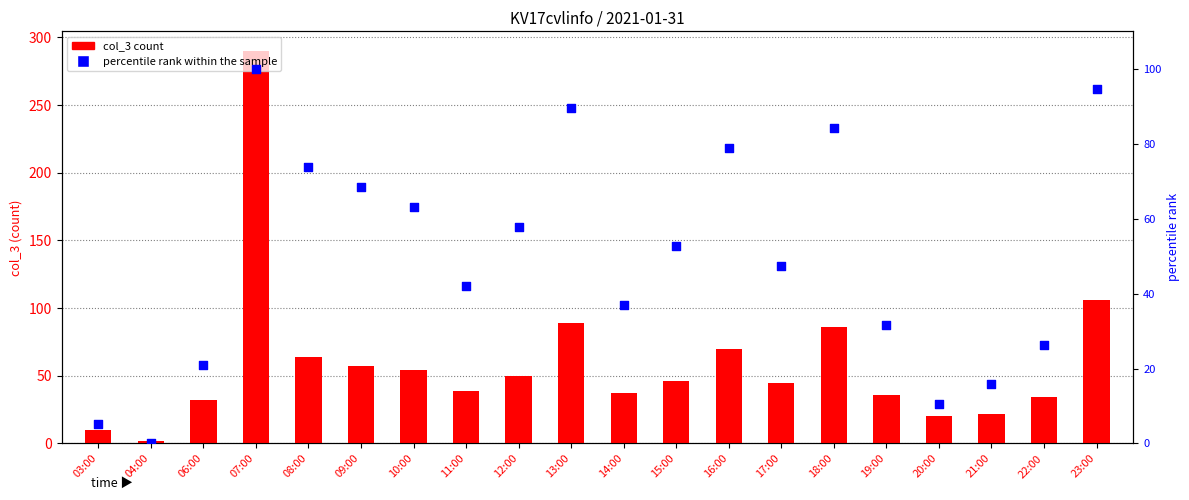

Which series has the largest total across all categories?

col_3 count